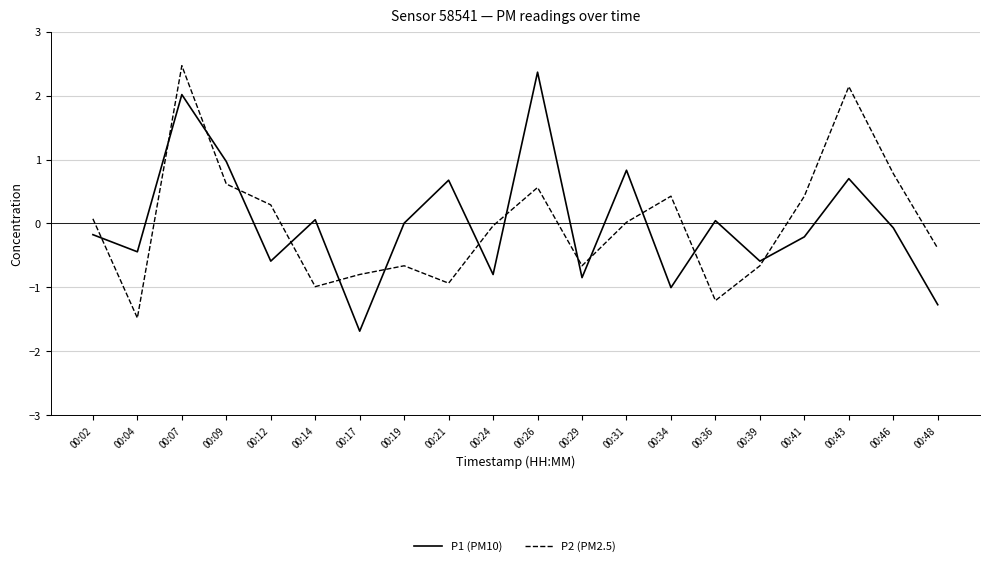

What is the spread (max minus min) of values at 00:34?

1.4